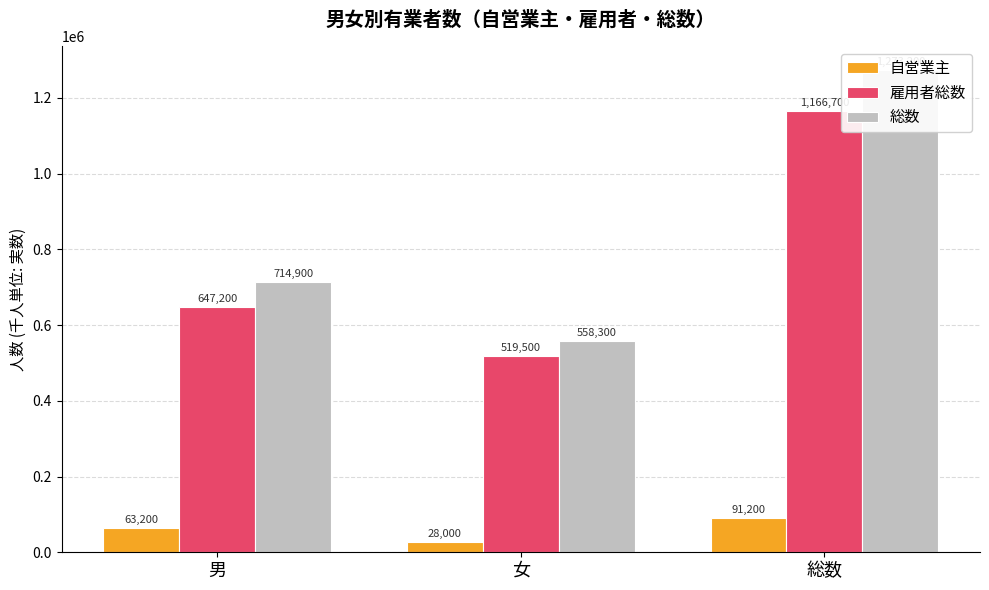

What is the label of the 1st bar from the left?

男